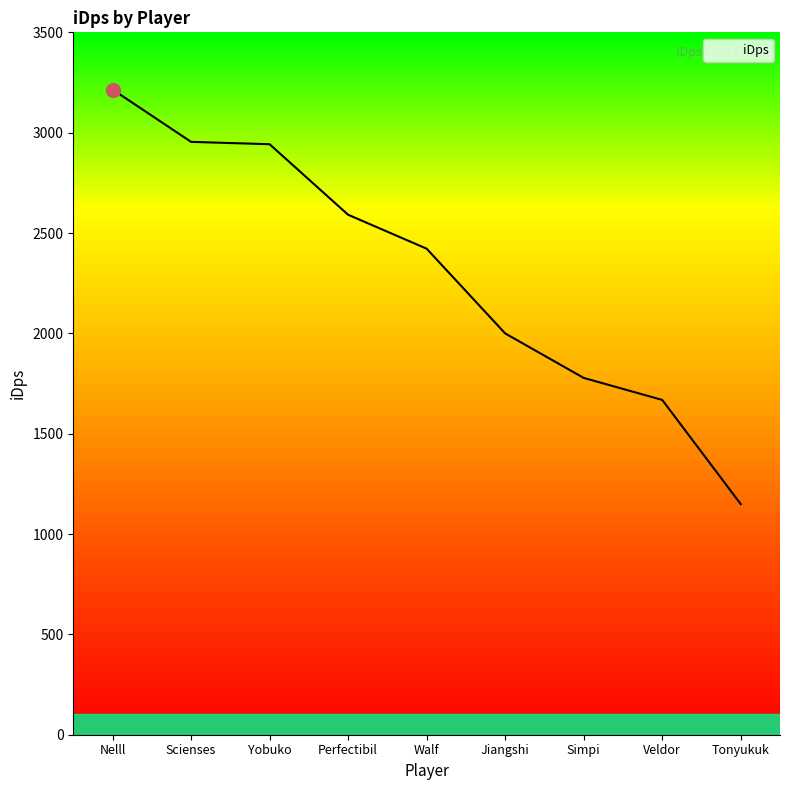

How many lines are shown in the chart?

1